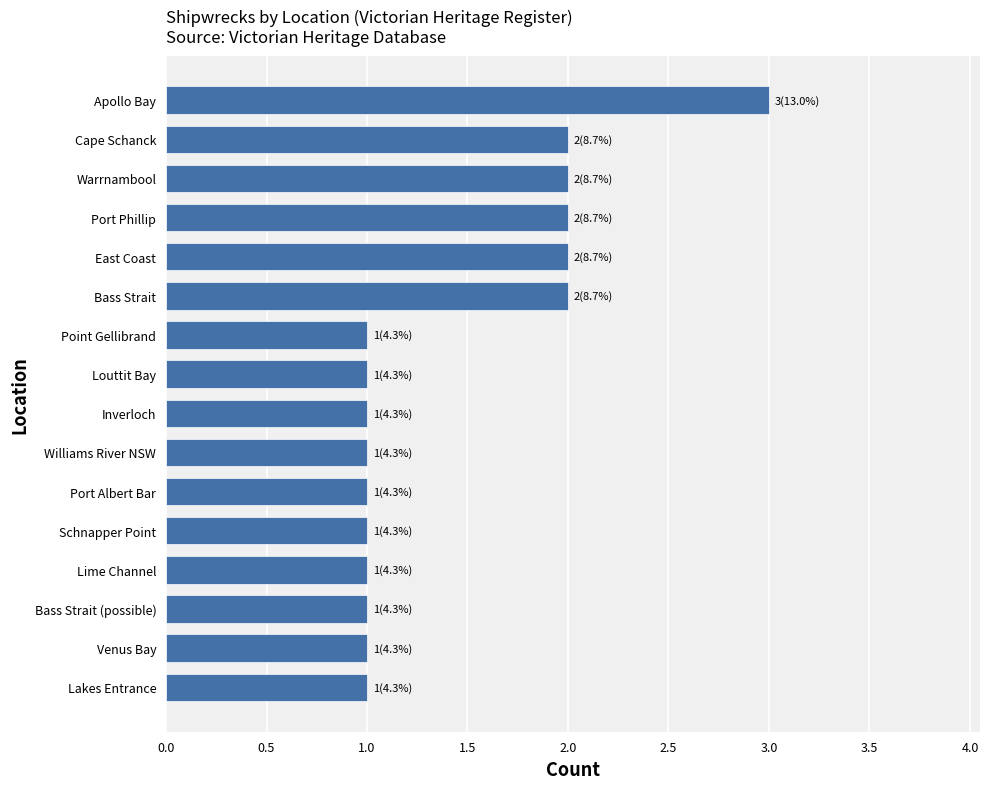

Between Cape Schanck and Schnapper Point, which is larger?

Cape Schanck